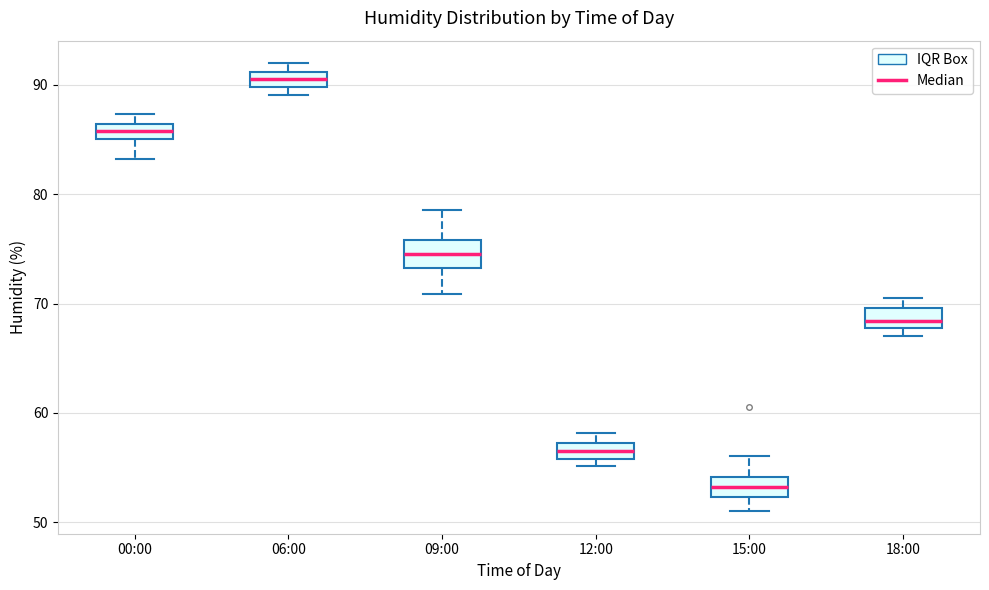

Where does the median line of the box for 09:00 sit on the y-axis? The values are not printed on the chart, so give them approximately, as read against the axis.

75